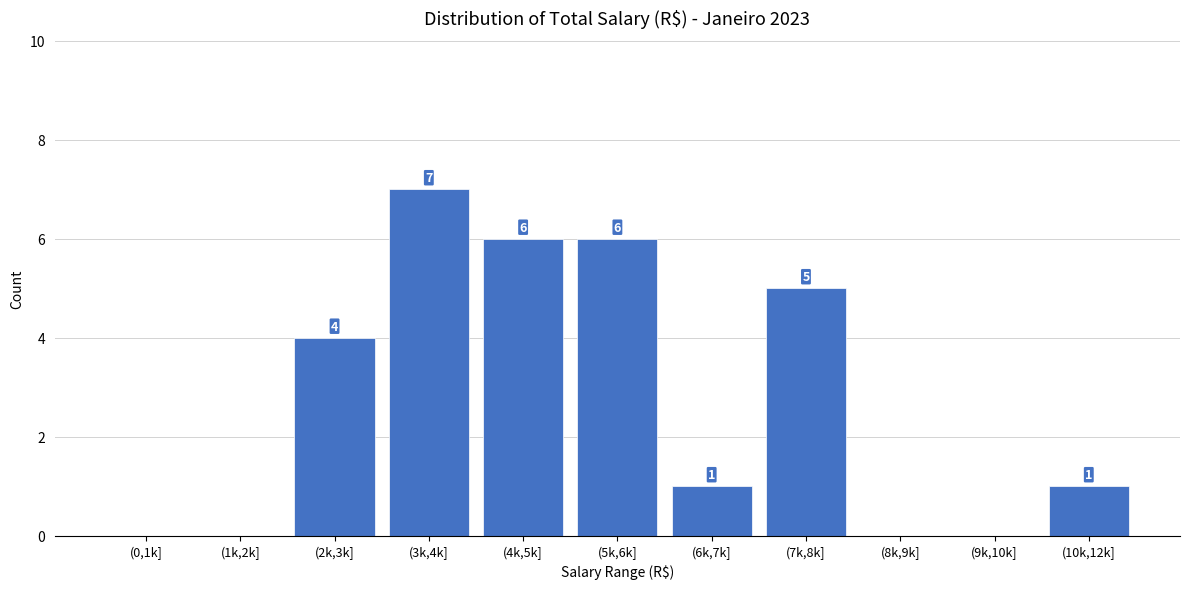

Reading left to right, what are all the values shown in this chart?

(0,1k]=0	(1k,2k]=0	(2k,3k]=4	(3k,4k]=7	(4k,5k]=6	(5k,6k]=6	(6k,7k]=1	(7k,8k]=5	(8k,9k]=0	(9k,10k]=0	(10k,12k]=1